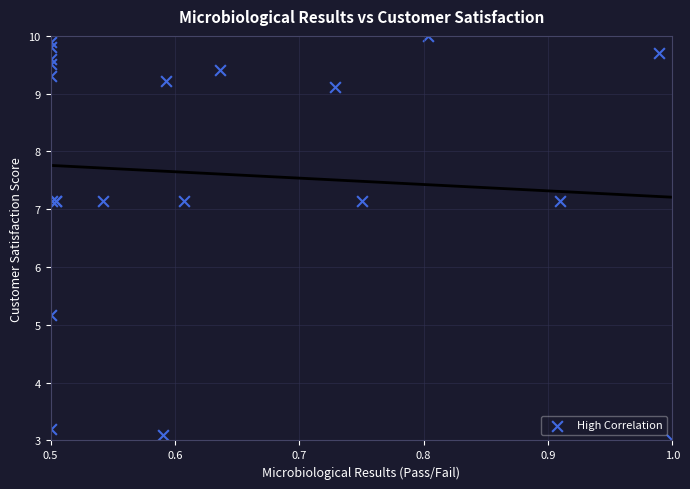

What Y value in the scatter plot is closest to 6?

5.2